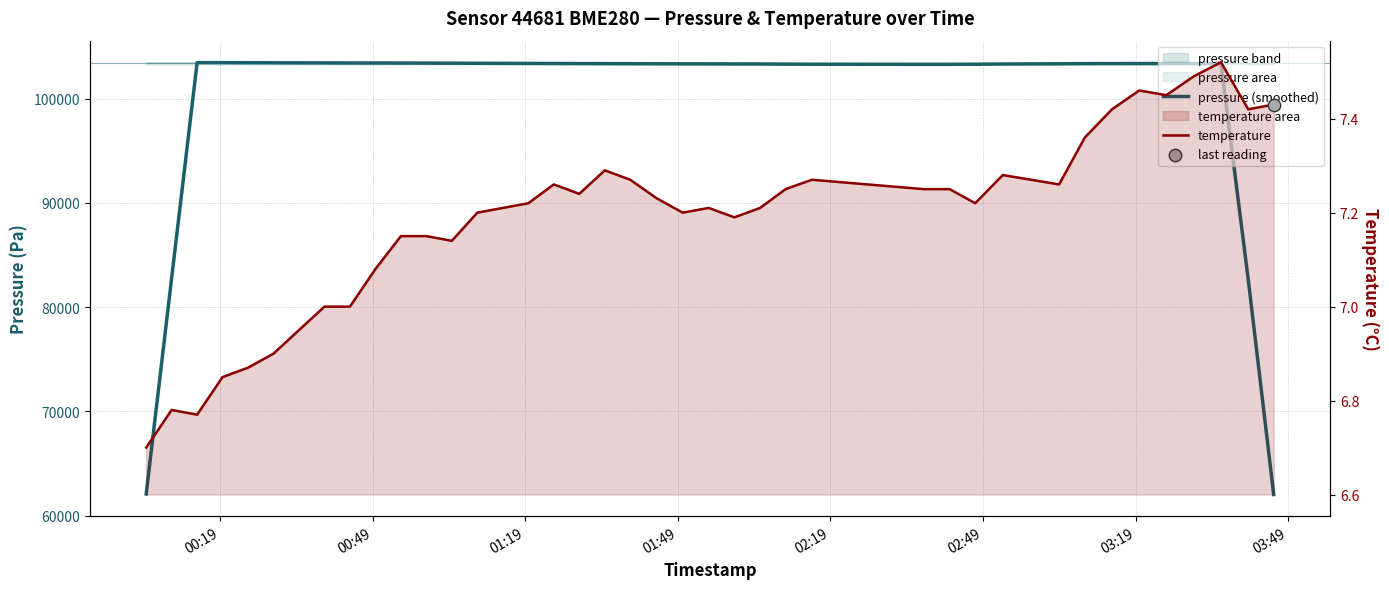

At which category is the sum across all series the highest?

01:19